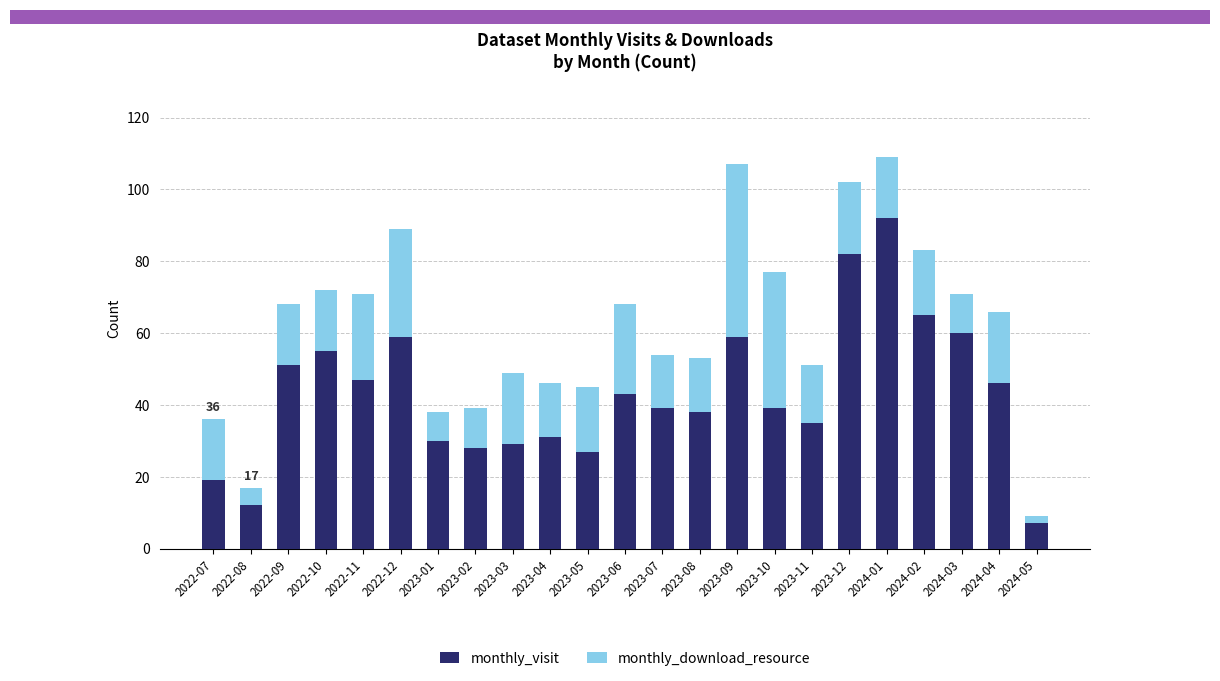

Read the monthly_visit value at 2022-12, to the nearest 5.

60